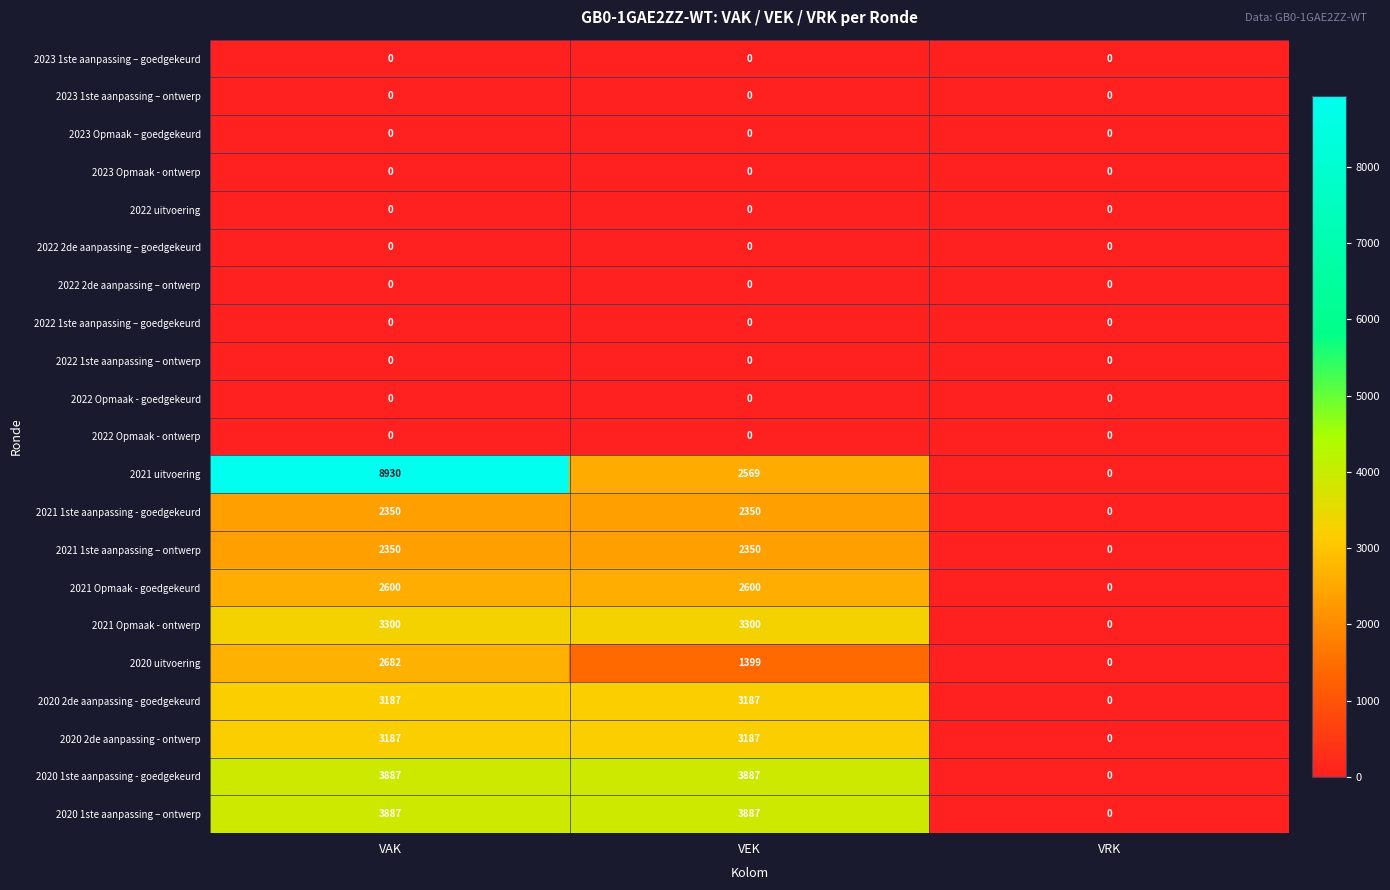

What is the spread (max minus min) of values at VEK?

3887